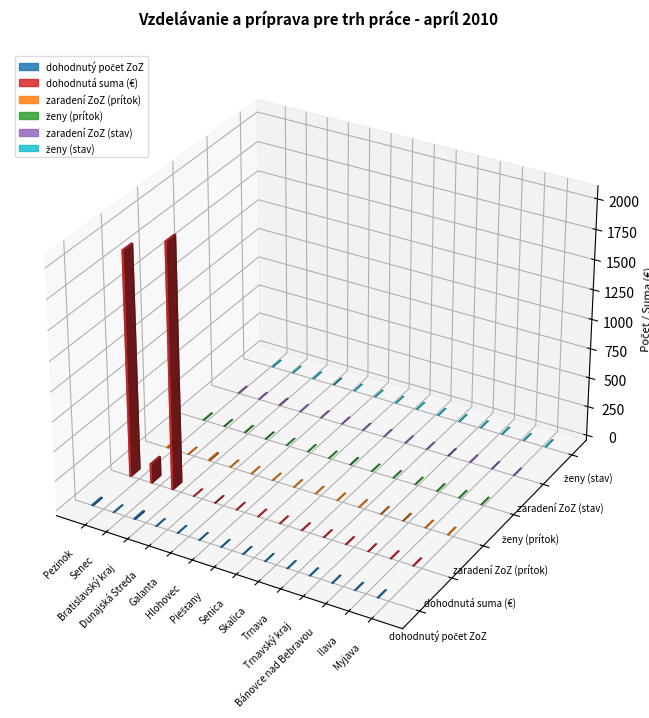

True or false: ženy (prítok) has a value of 0 at Piešťany.

True